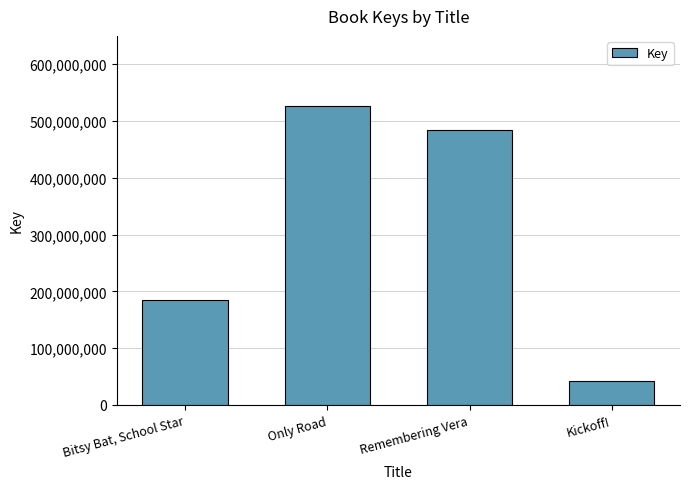

How many bars are there in total?

4